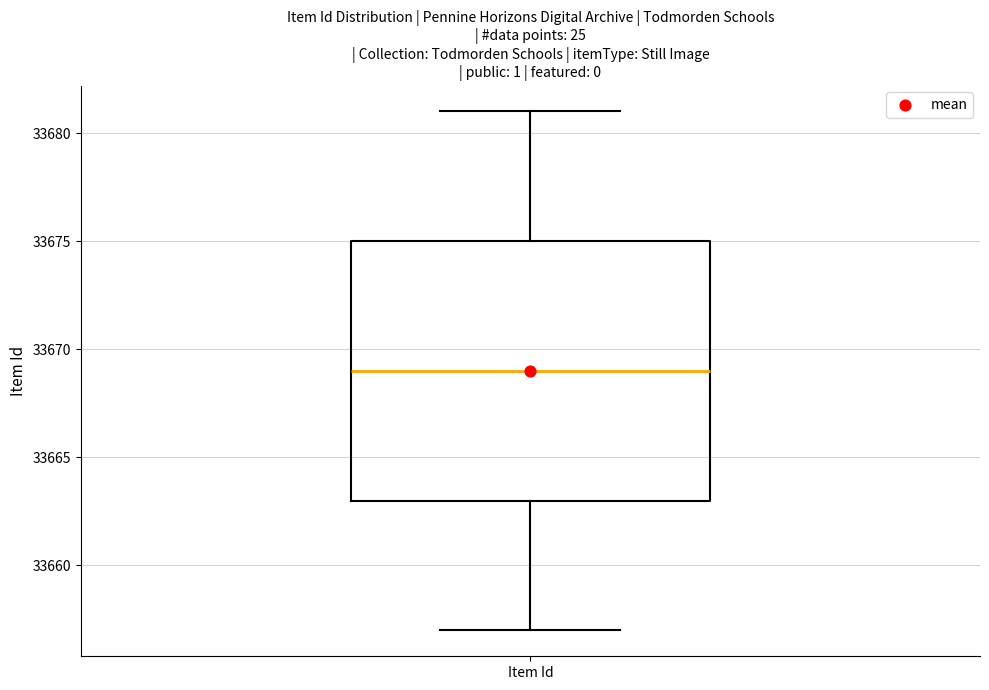

Where does the upper whisker of the box for Item Id end on the y-axis? The values are not printed on the chart, so give them approximately, as read against the axis.

33681